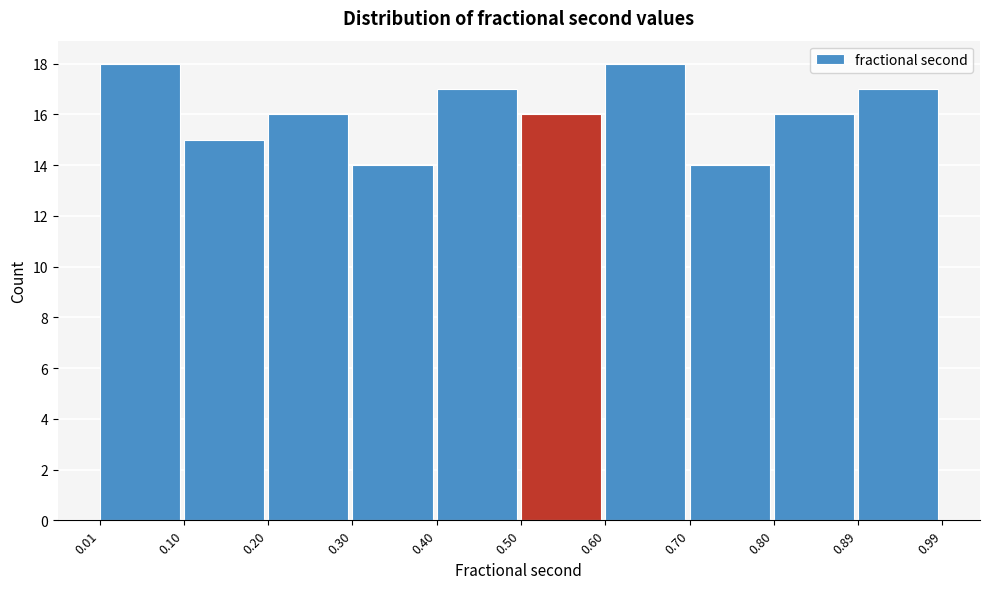

Reading left to right, list every bar in this chart as the range it spans on the x-axis followed by its height. The values are not printed on the chart, so give them approximately, as read against the axis.

0.01 to 0.10: 18
0.10 to 0.20: 15
0.20 to 0.30: 16
0.30 to 0.40: 14
0.40 to 0.50: 17
0.50 to 0.60: 16
0.60 to 0.70: 18
0.70 to 0.80: 14
0.80 to 0.89: 16
0.89 to 0.99: 17